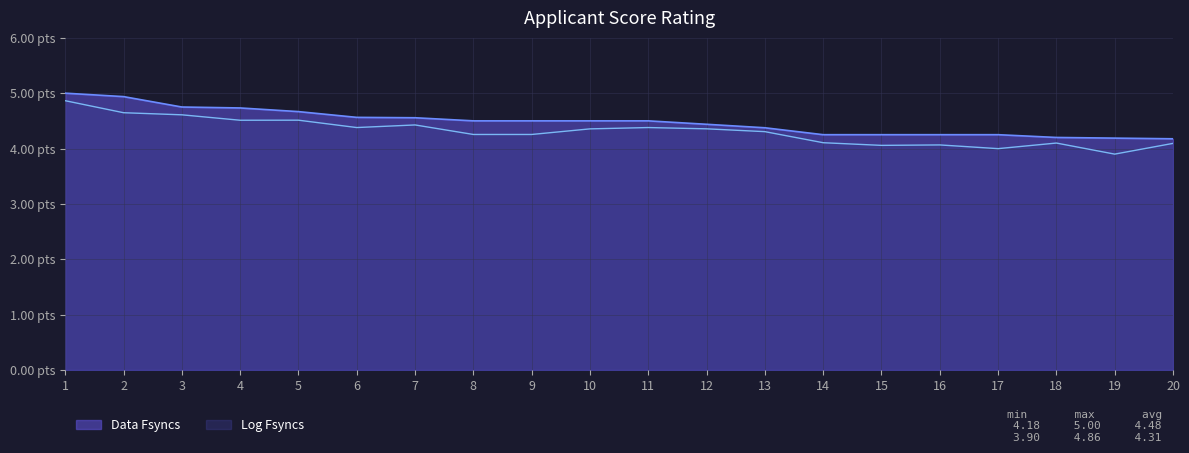

What is the value of the 12th point from the left?

4.4